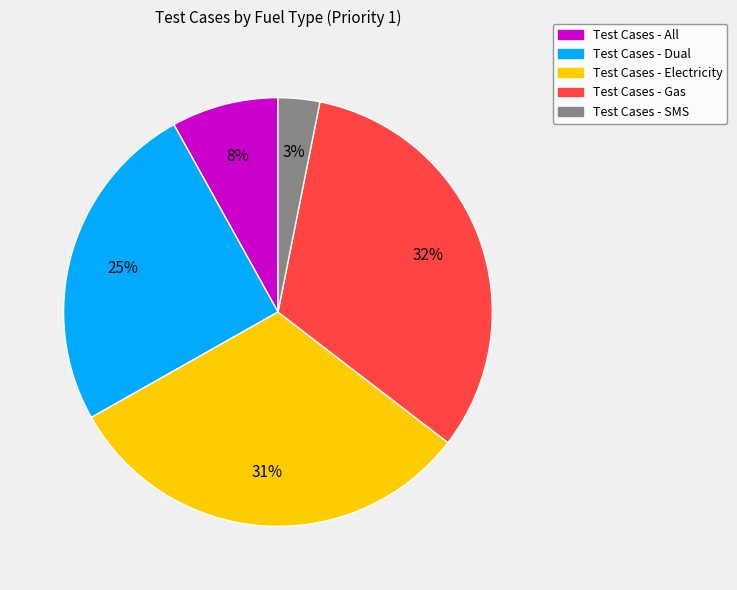

What percentage is the Test Cases - Gas slice, to the nearest percent?

32%